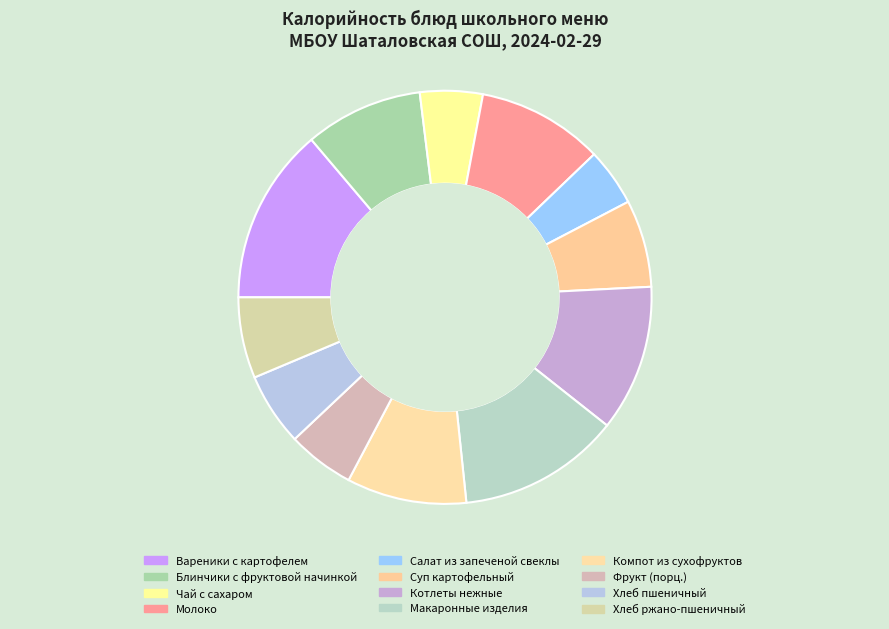

Count the number of slices in the pie.

12